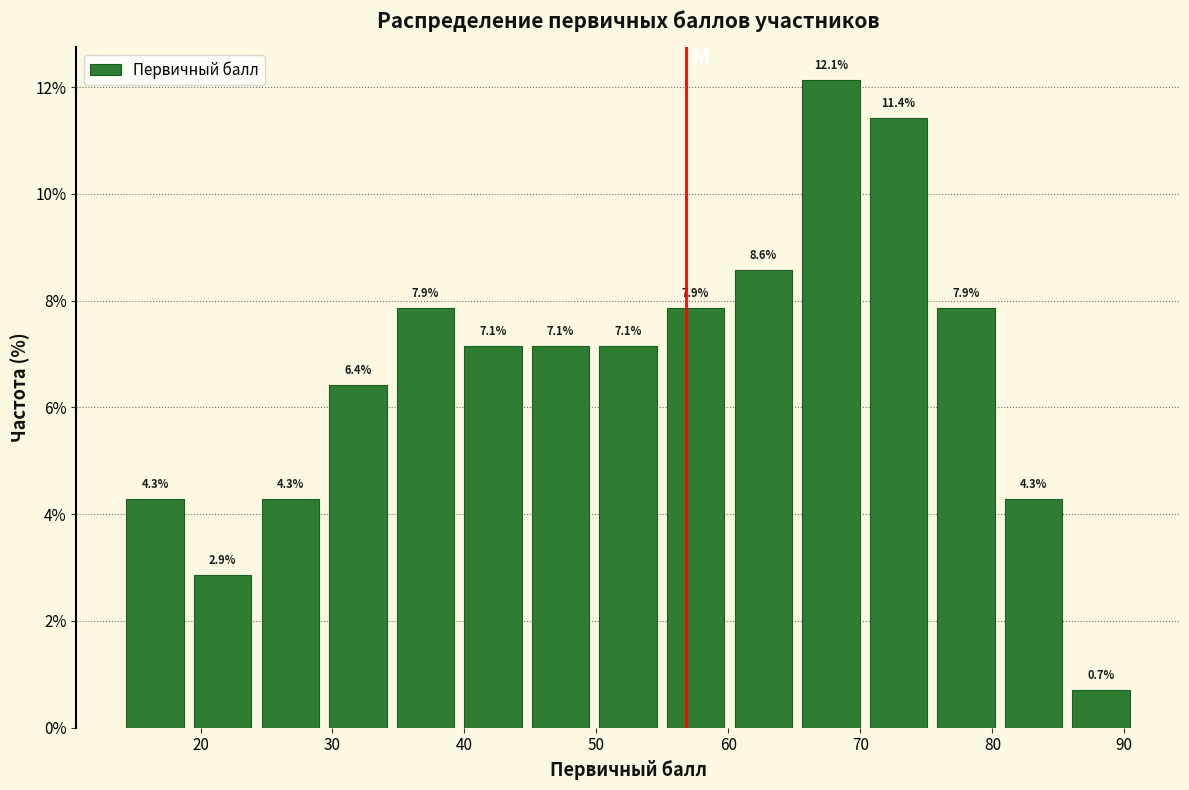

Reading left to right, transcribe this chart: for each bar, give the range it covers on the x-axis and its height. The bar edges are not printed on the chart, so give them approximately, as read against the axis.

14 to 19: 4.3
19 to 24: 2.9
24 to 29: 4.3
29 to 34: 6.4
34 to 40: 7.9
40 to 45: 7.1
45 to 50: 7.1
50 to 55: 7.1
55 to 60: 7.9
60 to 65: 8.6
65 to 70: 12.1
70 to 75: 11.4
75 to 81: 7.9
81 to 86: 4.3
86 to 91: 0.7